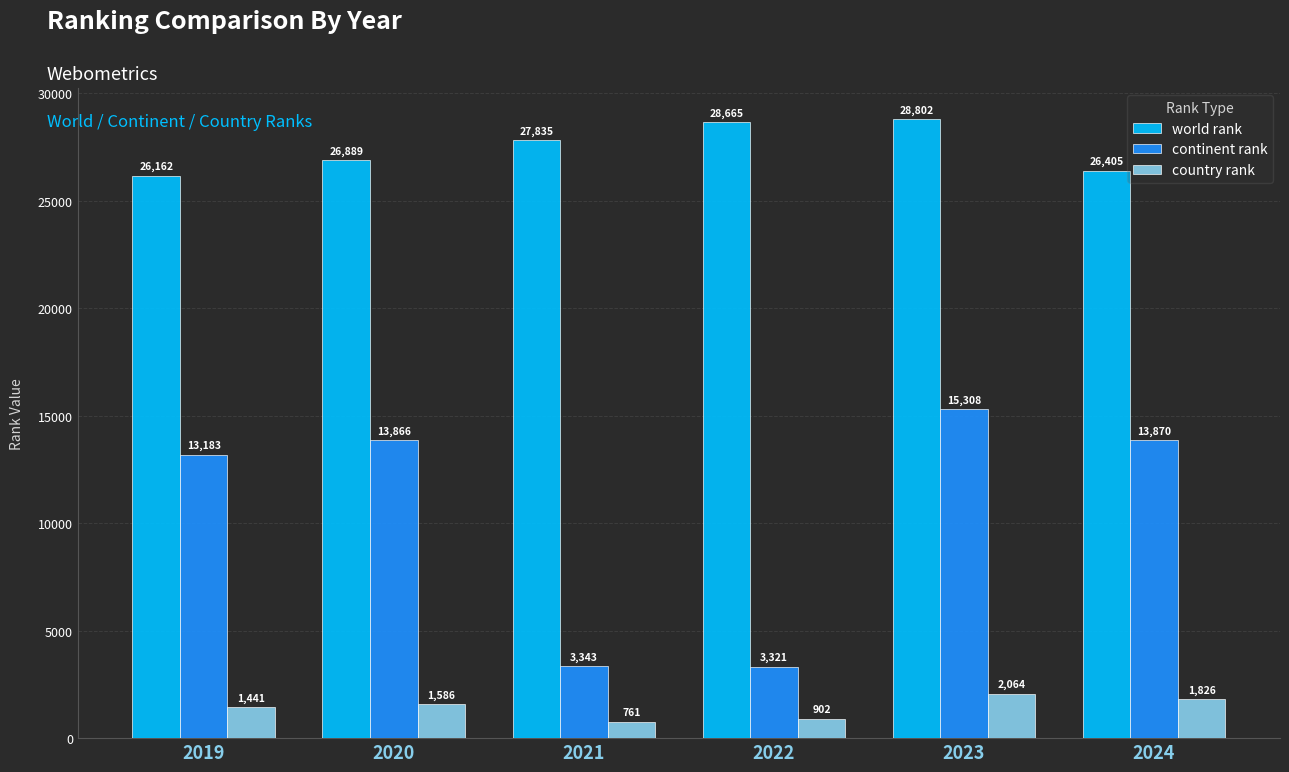

What value does the country rank series have at 2021, to the nearest 10?

760